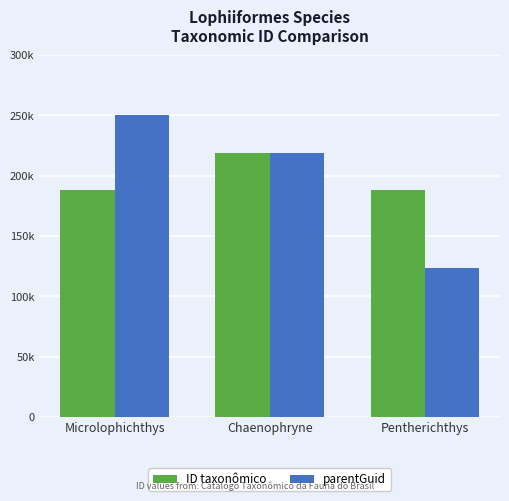

Which category has the lowest value in the ID taxonômico series?

Microlophichthys